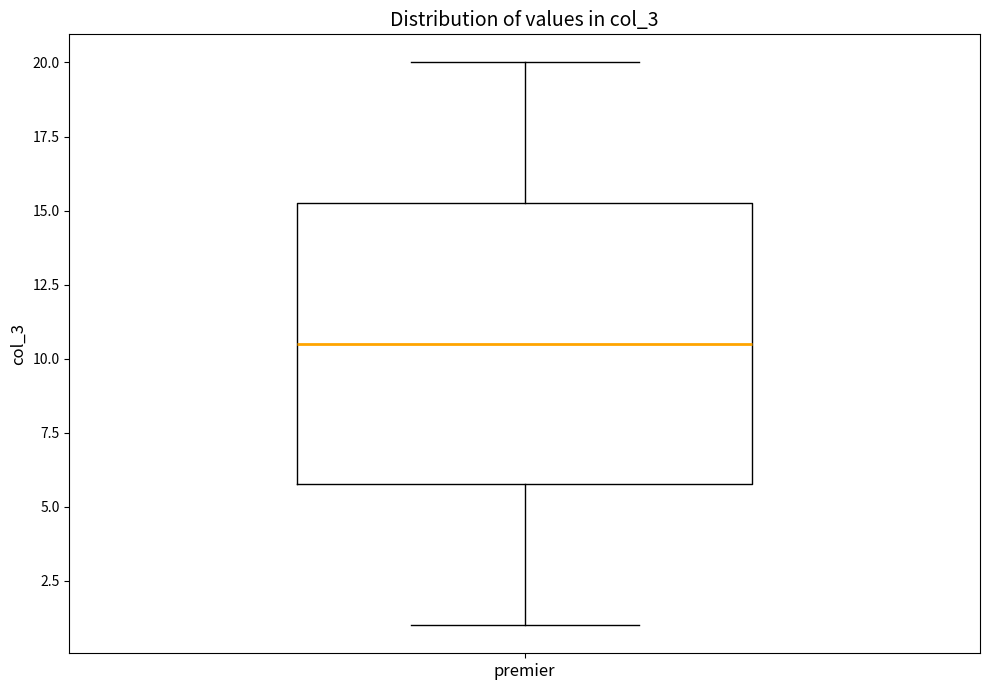

Read this box plot against the y-axis: the position of the median line, the range covered by the box, and the ends of both whiskers. The values are not printed on the chart, so give them approximately, as read against the axis.

median 10.5, box 6.0 to 15.5, whiskers 1.0 to 20.0